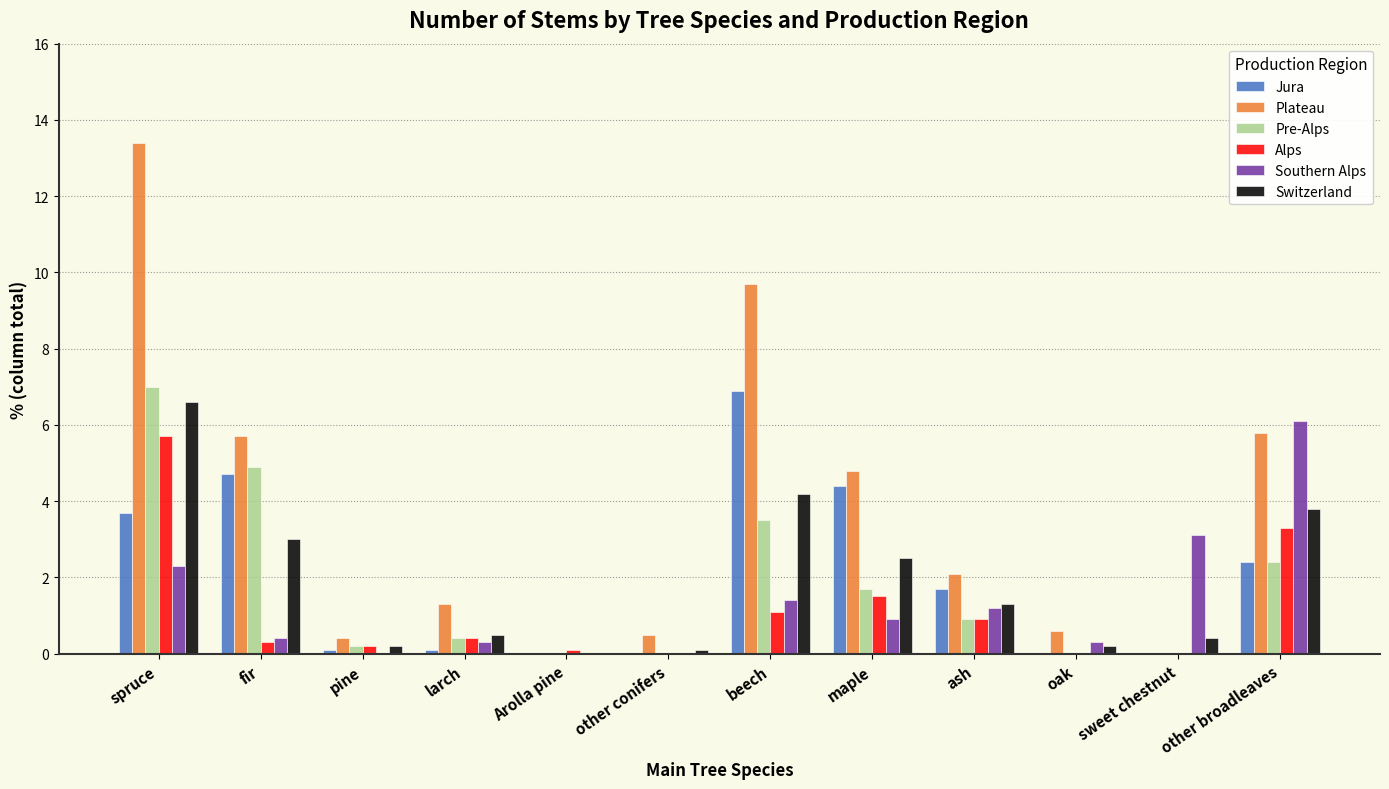

Reading left to right, transcribe all the data shown in this chart.

Jura: 3.7	4.7	0.1	0.1	0.0	0.0	6.9	4.4	1.7	0.0	0.0	2.4
Plateau: 13.4	5.7	0.4	1.3	0.0	0.5	9.7	4.8	2.1	0.6	0.0	5.8
Pre-Alps: 7.0	4.9	0.2	0.4	0.0	0.0	3.5	1.7	0.9	0.0	0.0	2.4
Alps: 5.7	0.3	0.2	0.4	0.1	0.0	1.1	1.5	0.9	0.0	0.0	3.3
Southern Alps: 2.3	0.4	0.0	0.3	0.0	0.0	1.4	0.9	1.2	0.3	3.1	6.1
Switzerland: 6.6	3.0	0.2	0.5	0.0	0.1	4.2	2.5	1.3	0.2	0.4	3.8